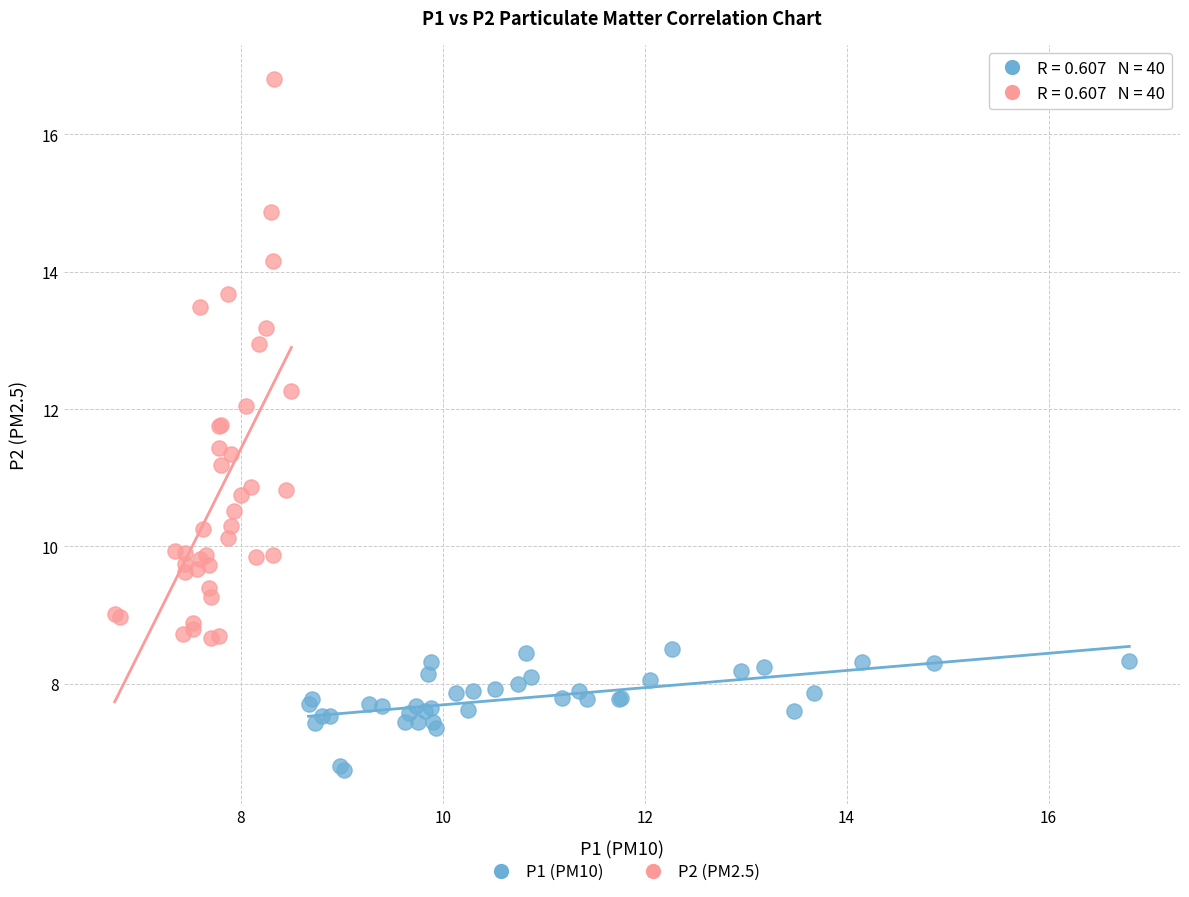

Which series has the largest Y range (max minus min)?

P2 (PM2.5)